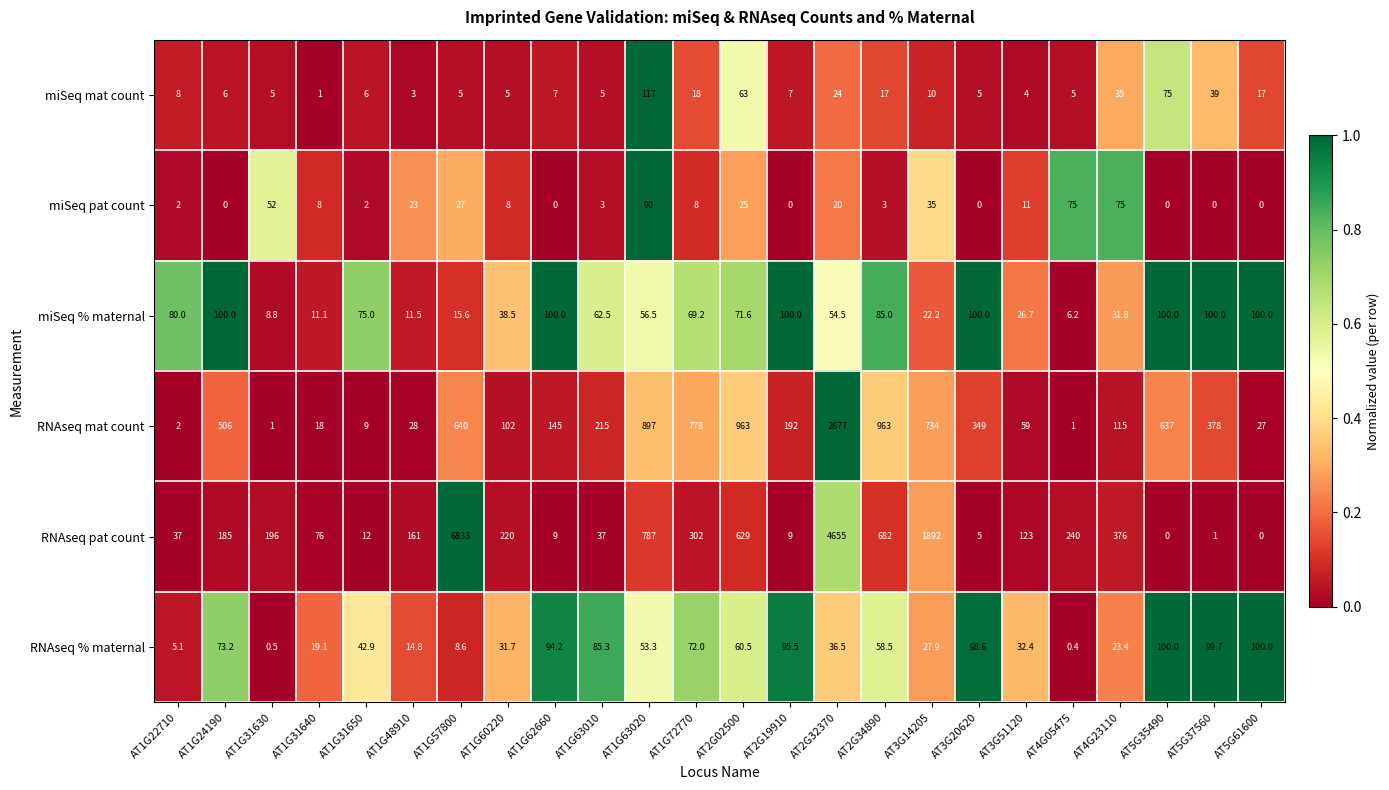

What is the average value of the RNAseq pat count series?

727.8